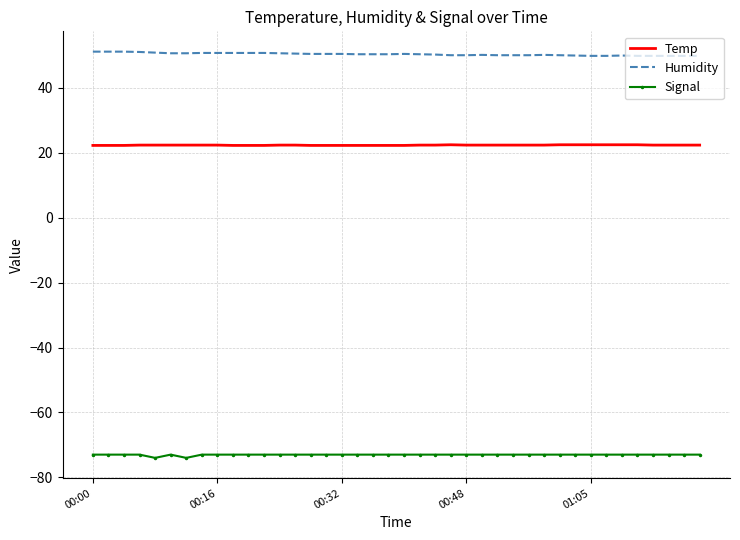

What are all the series names shown in the legend?

Temp, Humidity, Signal